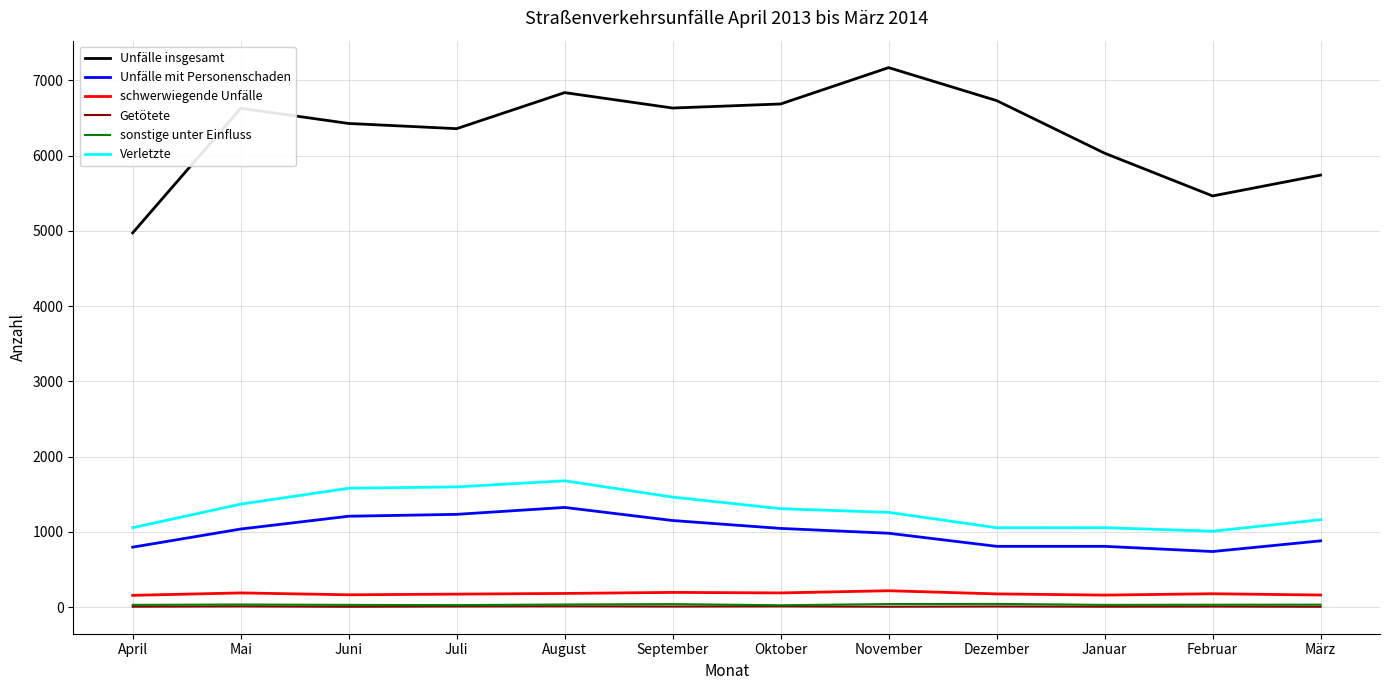

What position from the right is November?

5